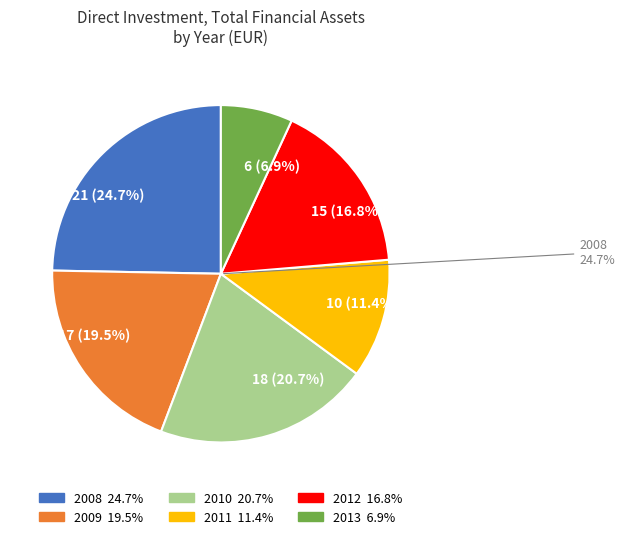

Is it true that 2009 is 20% of the pie?

True